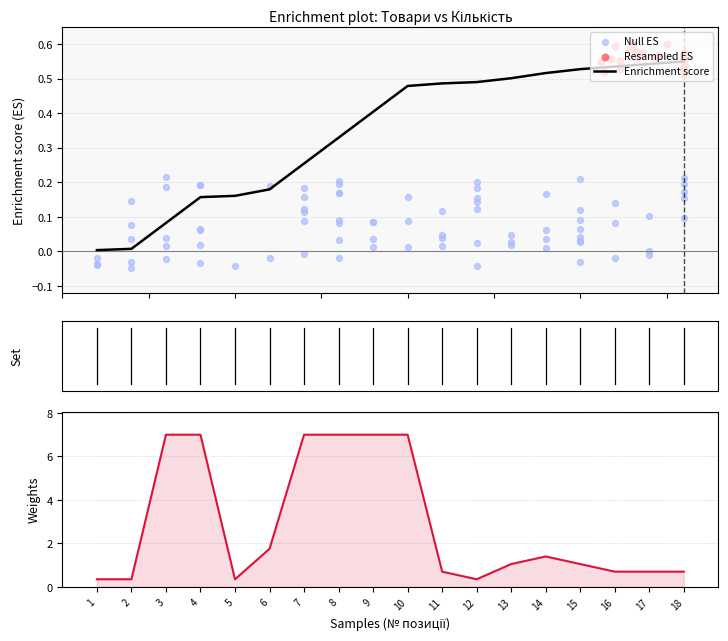

Between 6 and 5, which is larger?

6